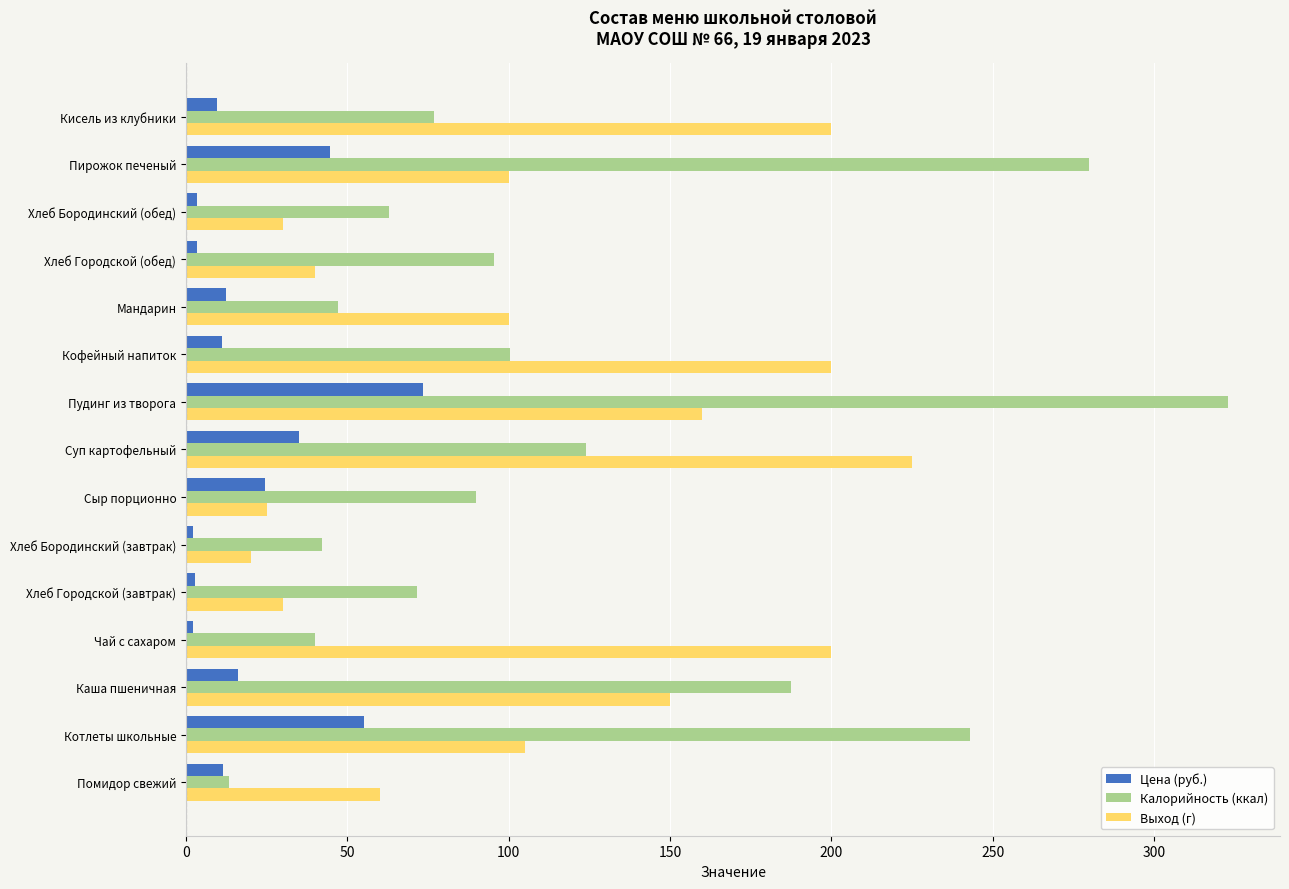

At which label is Калорийность (ккал) closest to 168?

Каша пшеничная